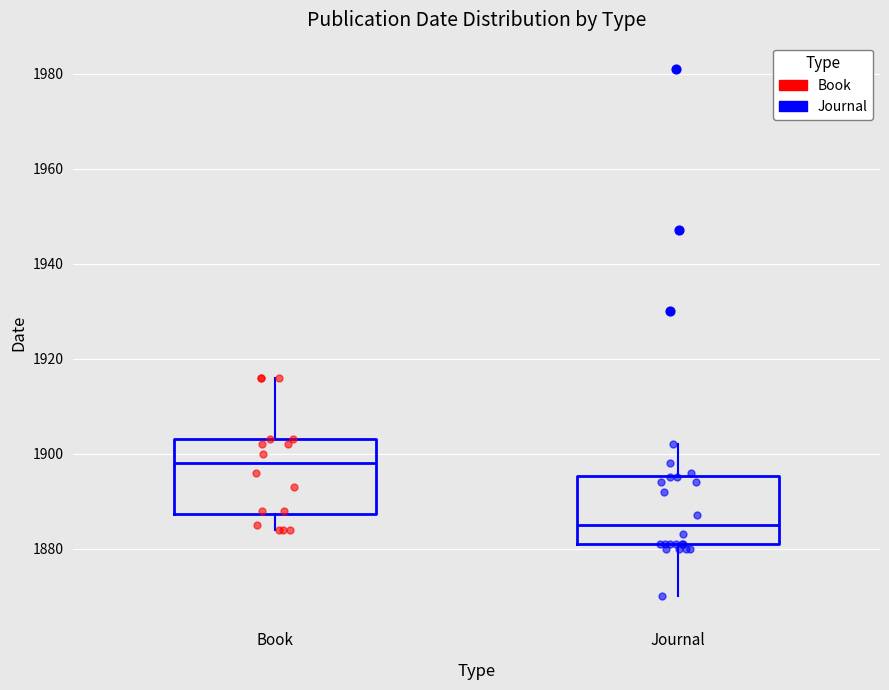

Reading left to right, transcribe this box plot: for each box, give where its median line is, the range the box spans, and where its two whiskers end, as read against the y-axis. The values are not printed on the chart, so give them approximately, as read against the axis.

Book: median 1898, box 1888 to 1904, whiskers 1884 to 1916
Journal: median 1886, box 1882 to 1896, whiskers 1870 to 1902